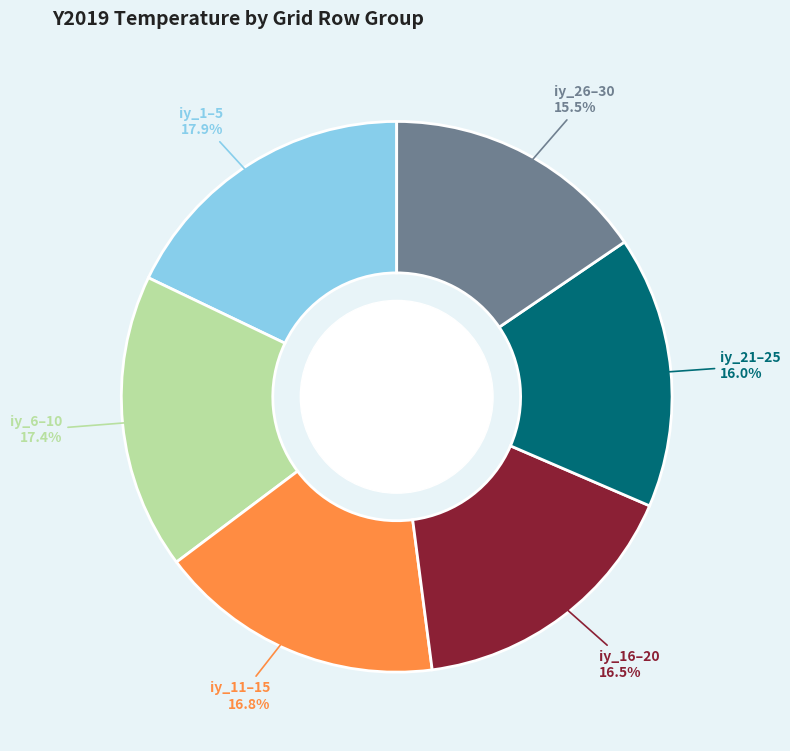

How many segments does this pie chart have?

6